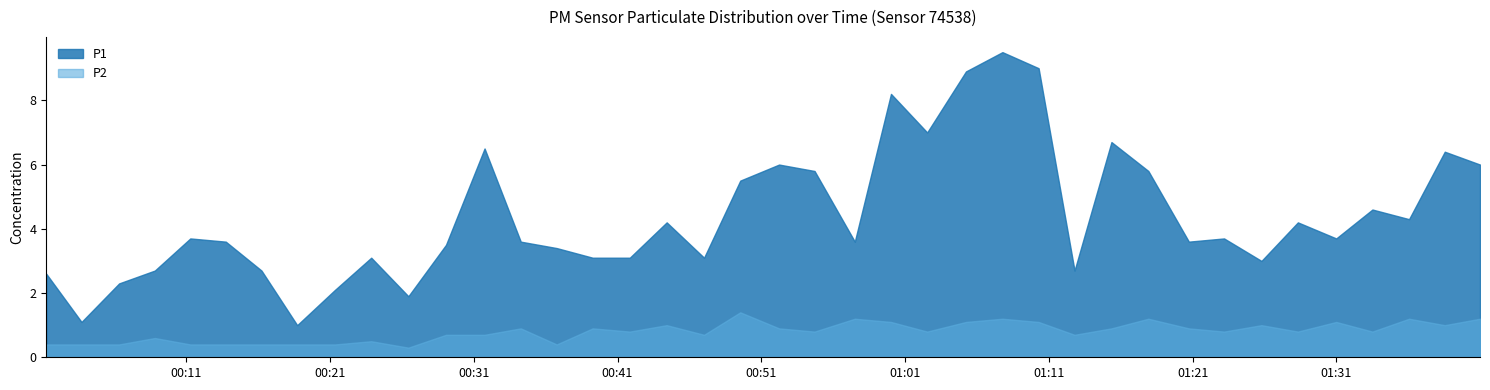

What position from the right is 01:28?

6